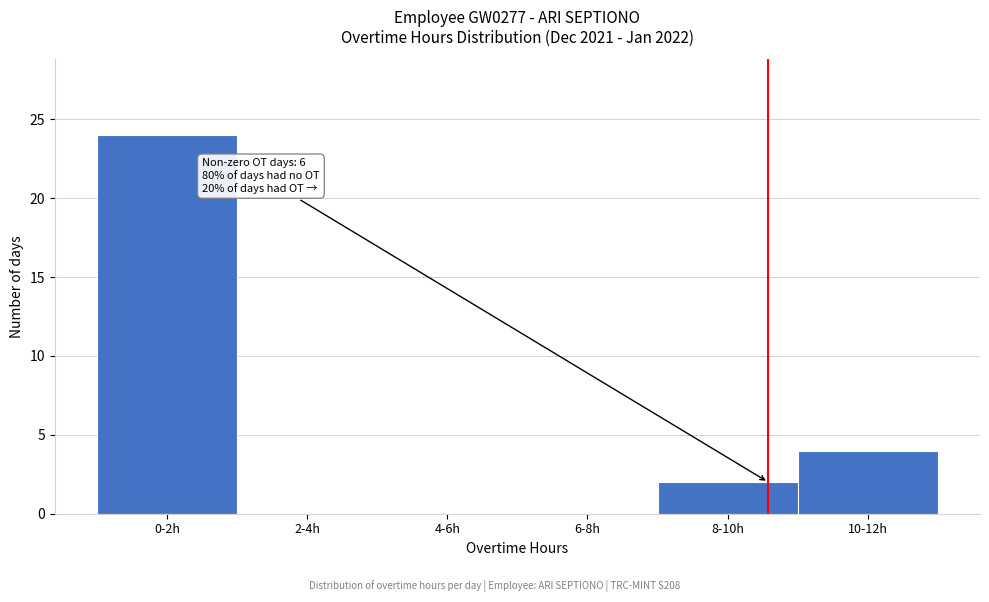

Reading left to right, what are all the values shown in this chart?

0-2h=24	2-4h=0	4-6h=0	6-8h=0	8-10h=2	10-12h=4